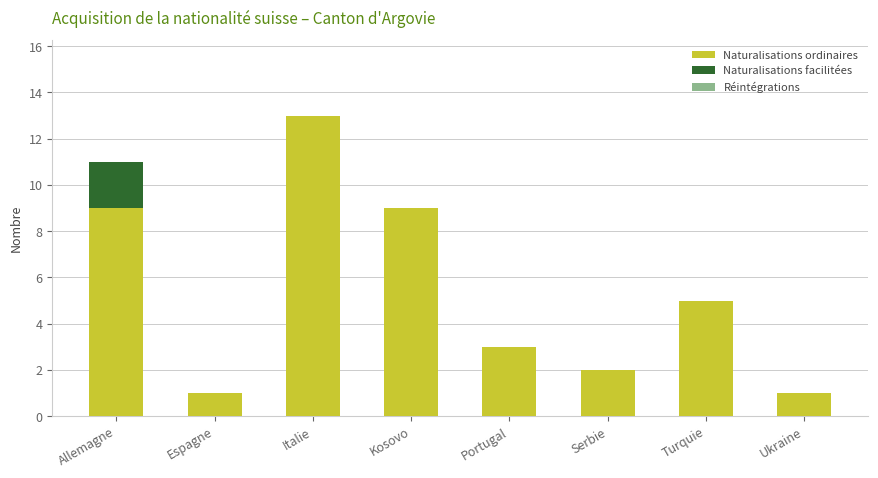

What is the total value across all series at Turquie?

5